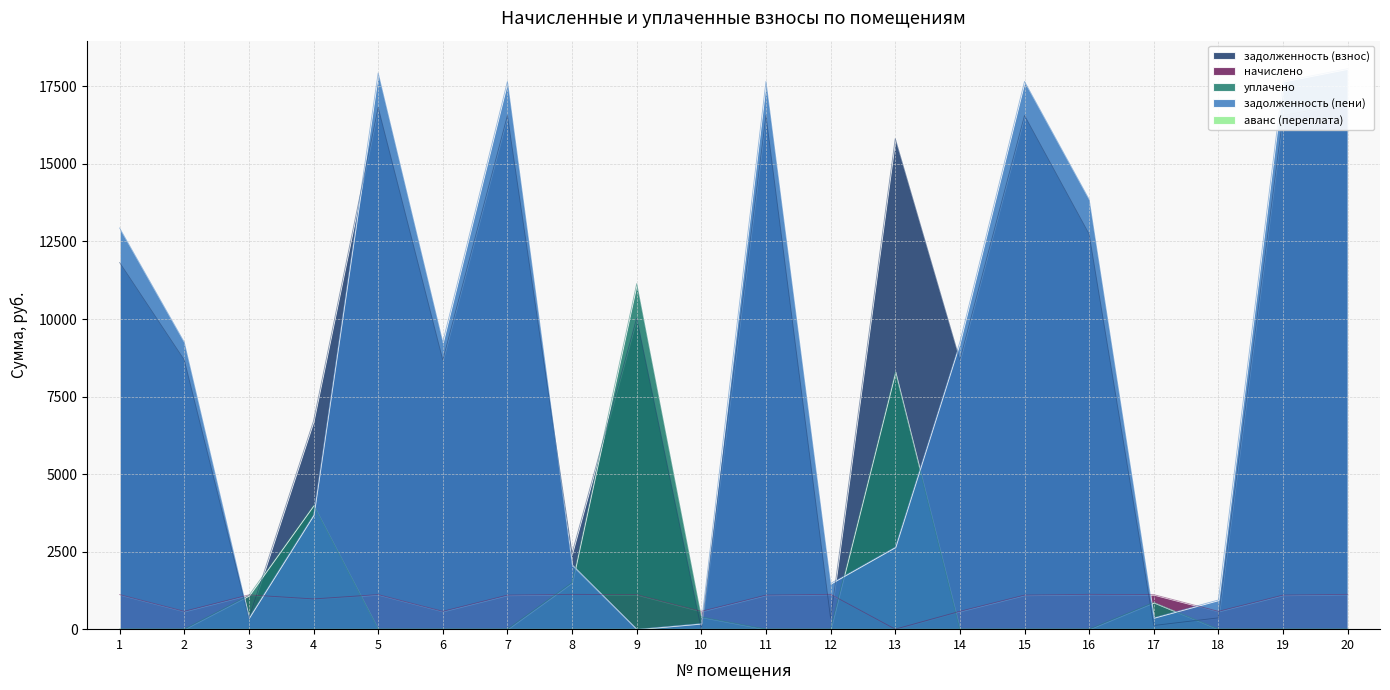

What is the sum of all уплачено values?

27281.1